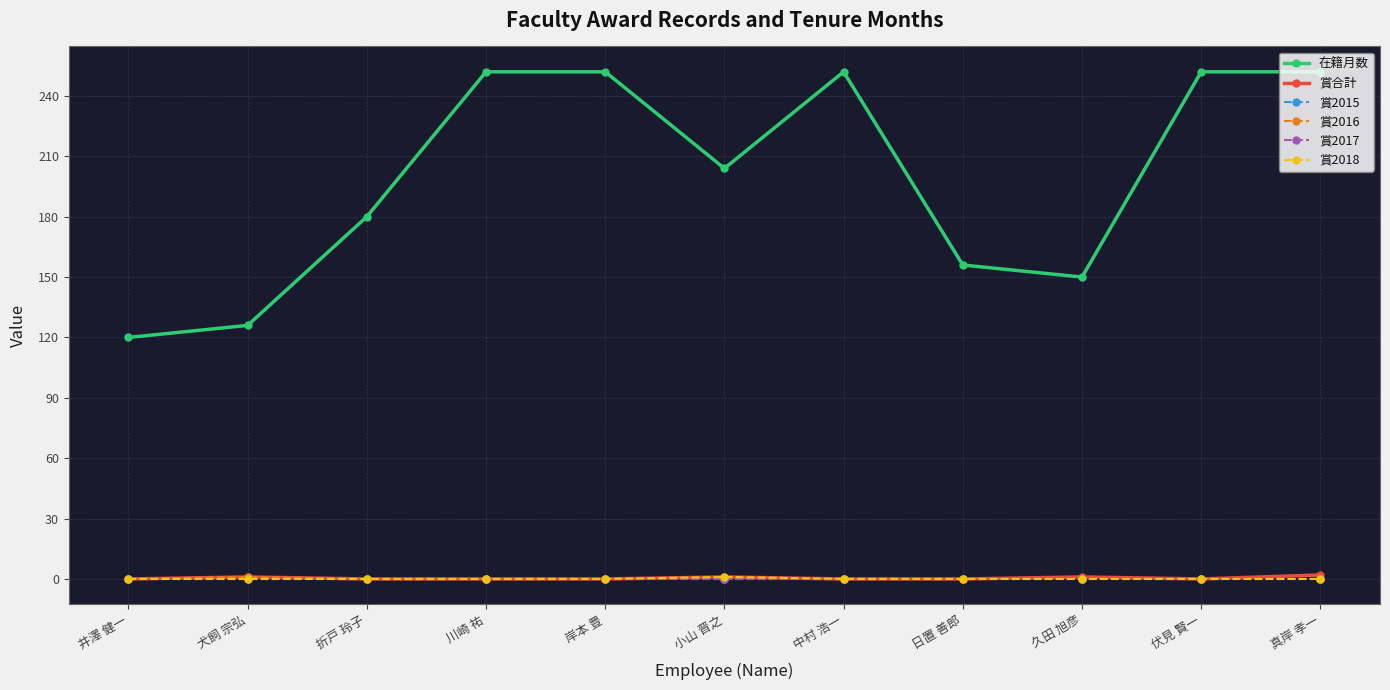

What is the label of the 6th point from the right?

小山 晋之